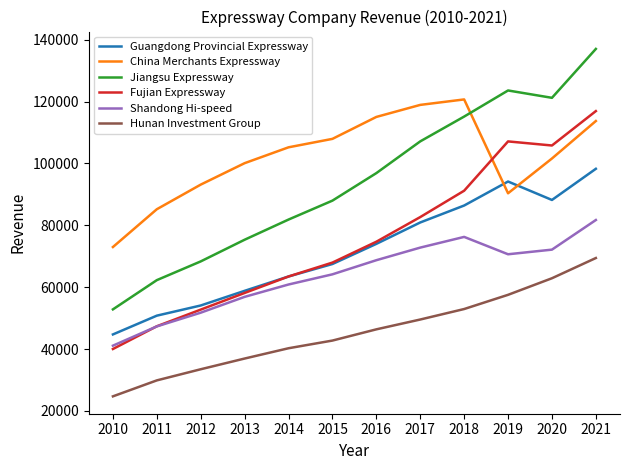

True or false: Guangdong Provincial Expressway has more than 0 interior local peaks.

True